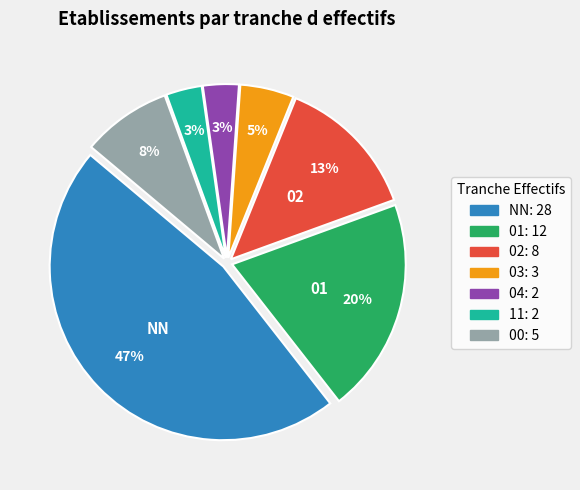

Is there a majority slice in this chart?

No